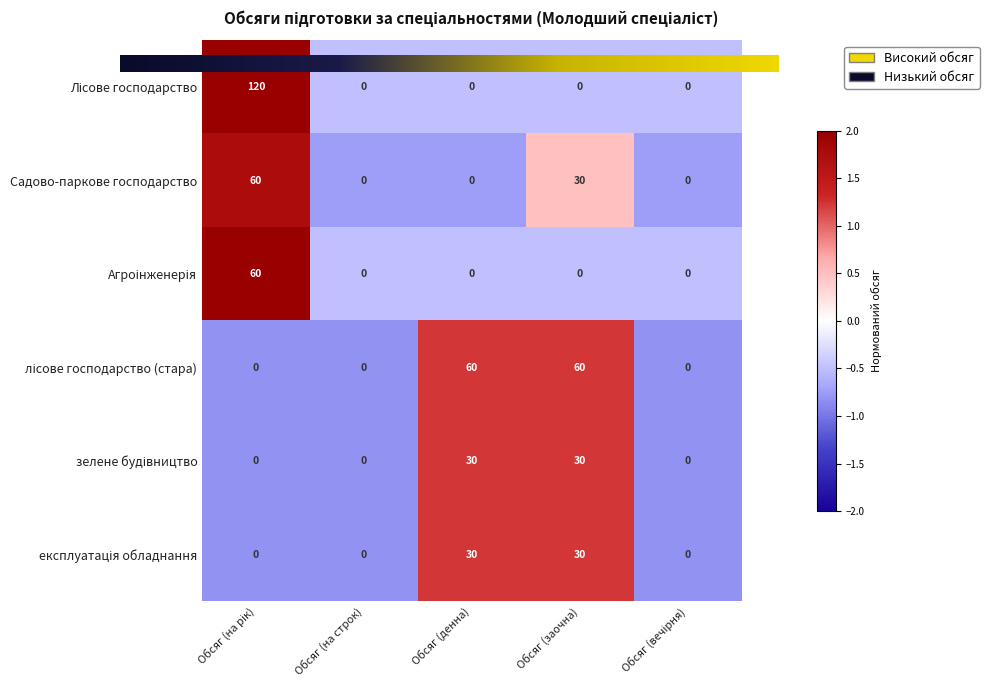

True or false: Садово-паркове господарство has a value of 36 at Обсяг (денна).

False